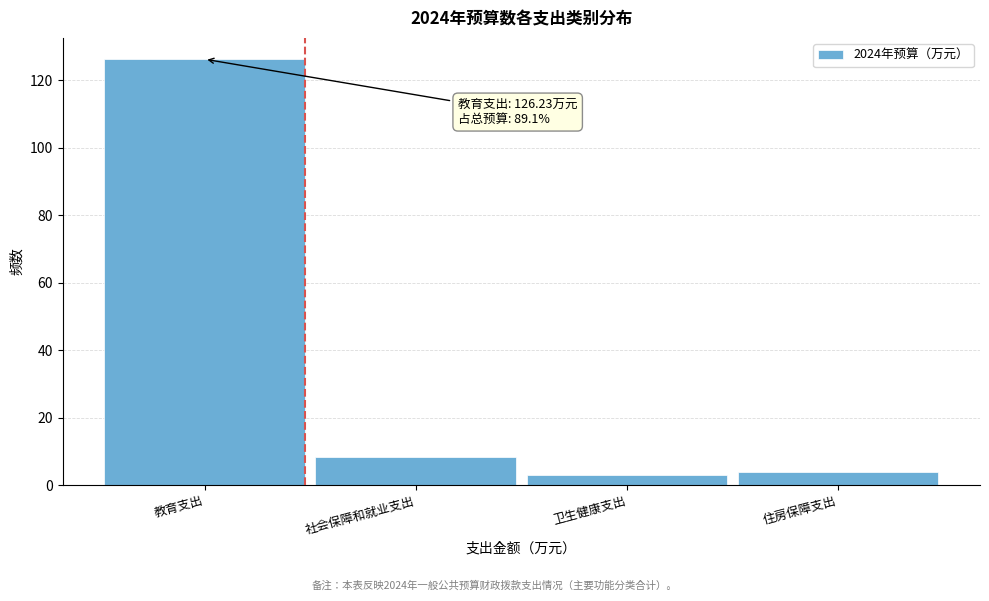

Reading right to left, transcribe all the data shown in this chart.

3.9	3.1	8.4	126.2